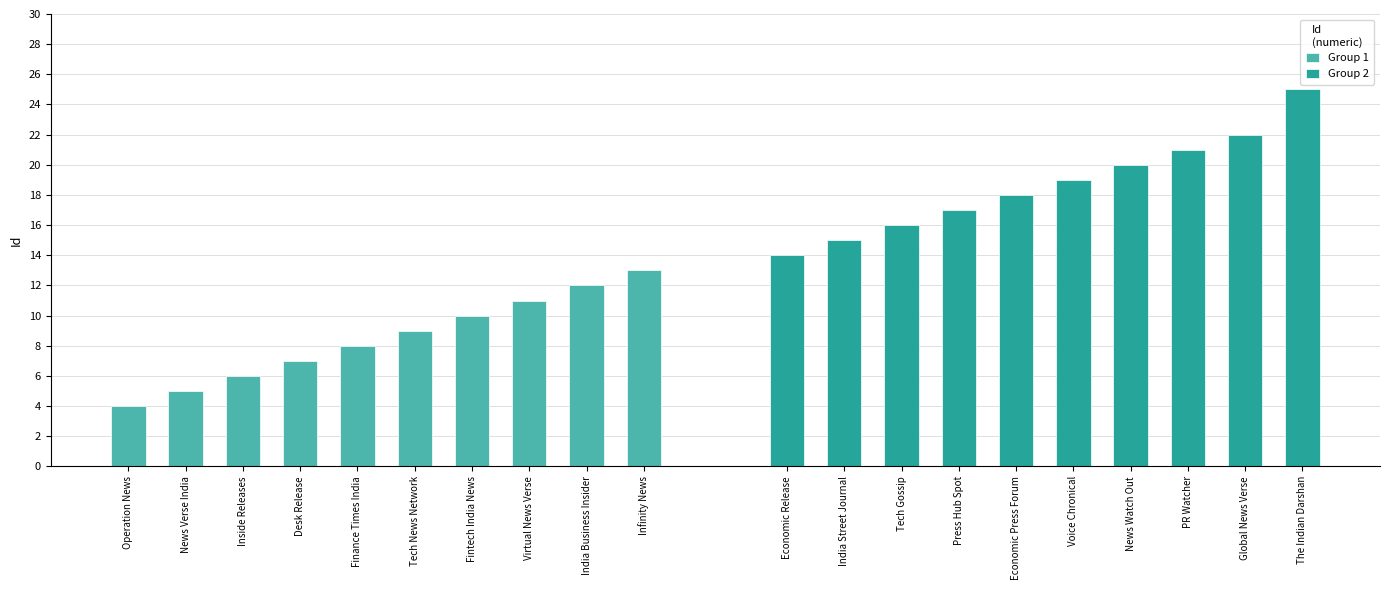

At how many categories does at least one series exceed 21?

2